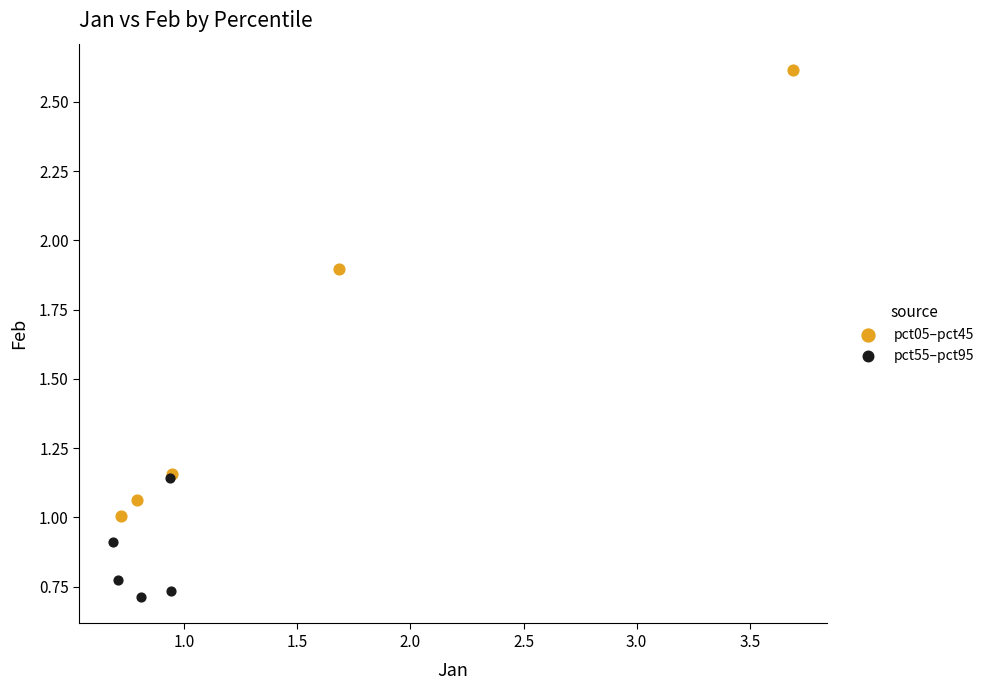

Which series contains the lowest Y value?

pct55–pct95